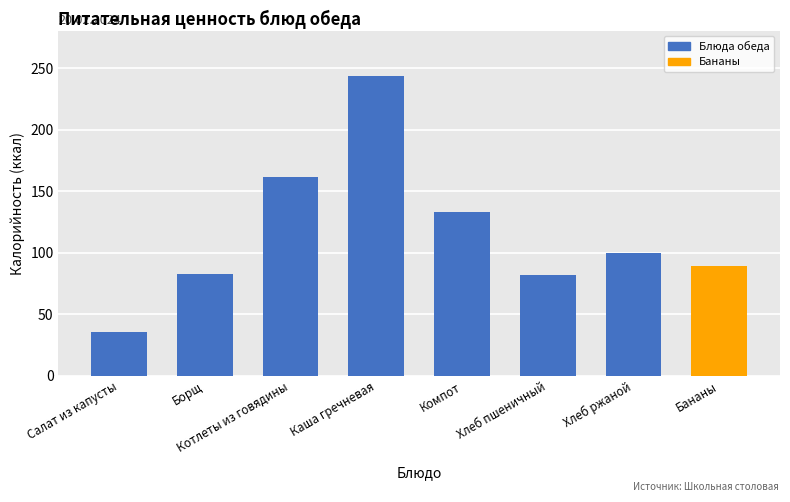

Which category has the lowest value across all series?

Салат из капусты